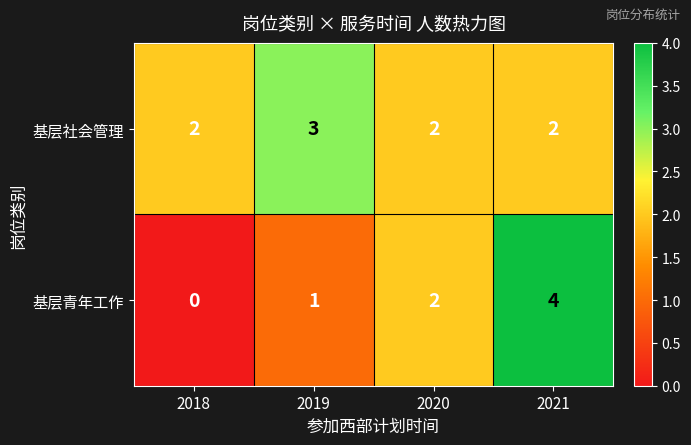

Count the number of categories in the chart.

4